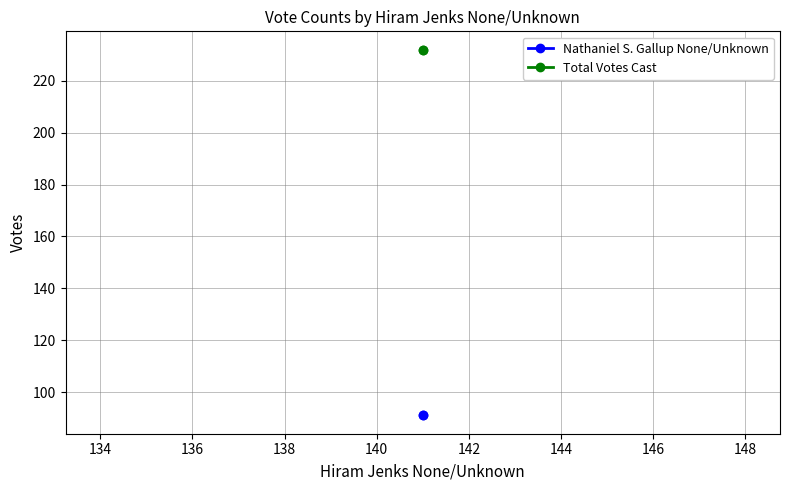

What are all the series names shown in the legend?

Nathaniel S. Gallup None/Unknown, Total Votes Cast